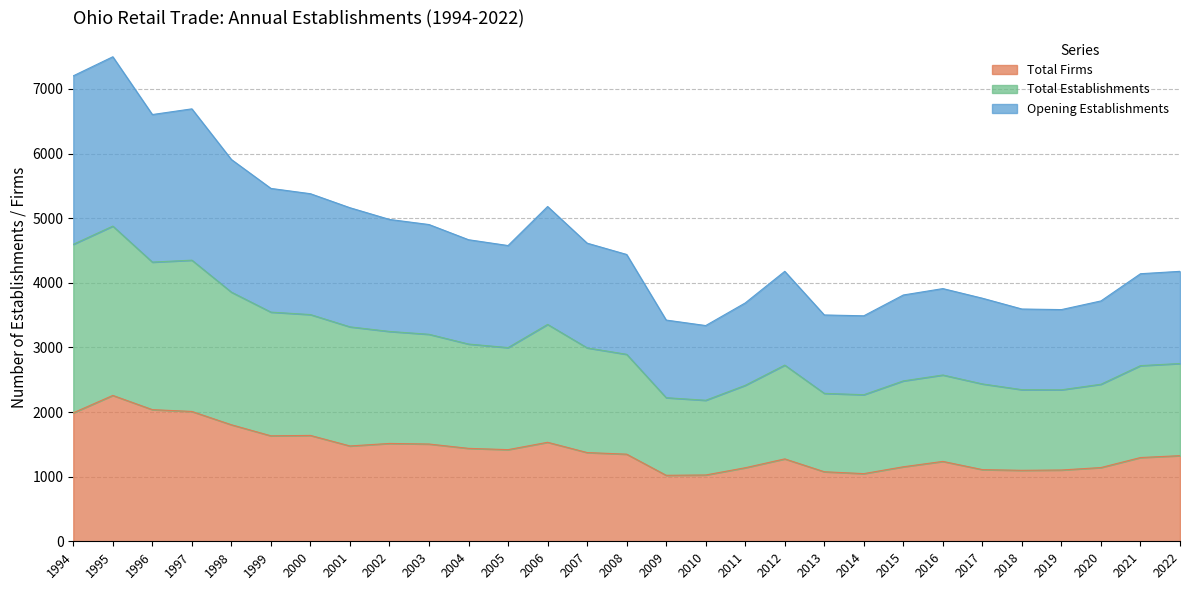

How many interior local peaks does the Opening Establishments series have?

5